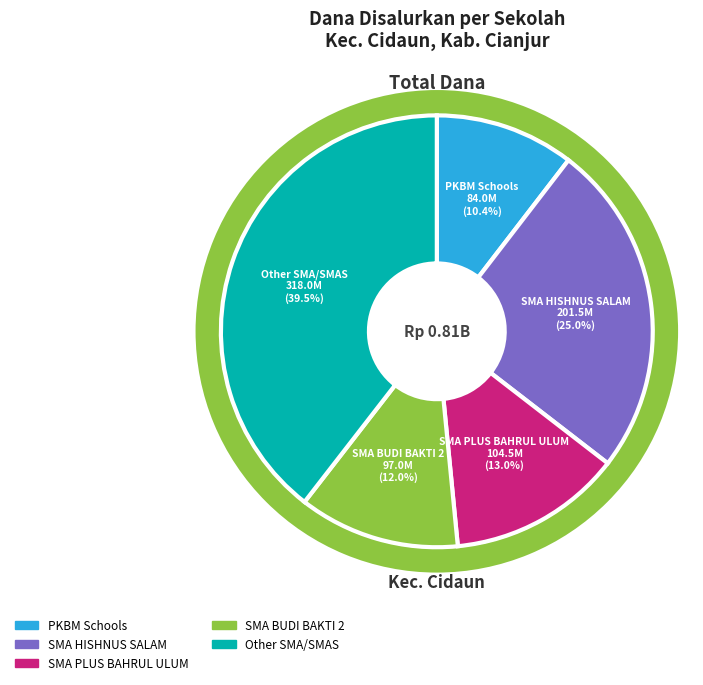

To the nearest percent, what is the difference between the SMA HISHNUS SALAM and SMA PLUS BAHRUL ULUM slice percentages?

12%